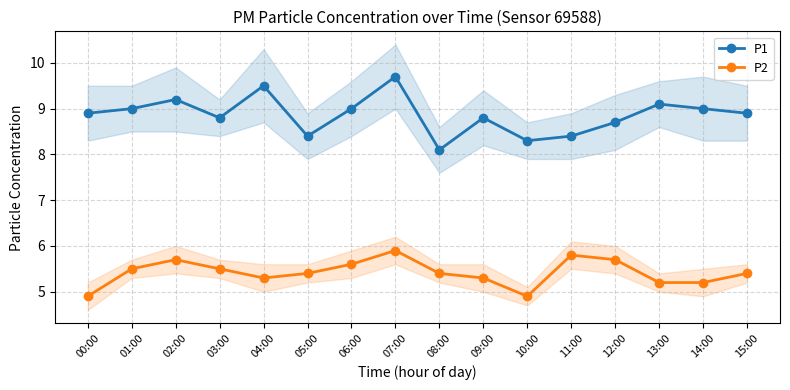

True or false: P2 and P1 cross at least once.

False